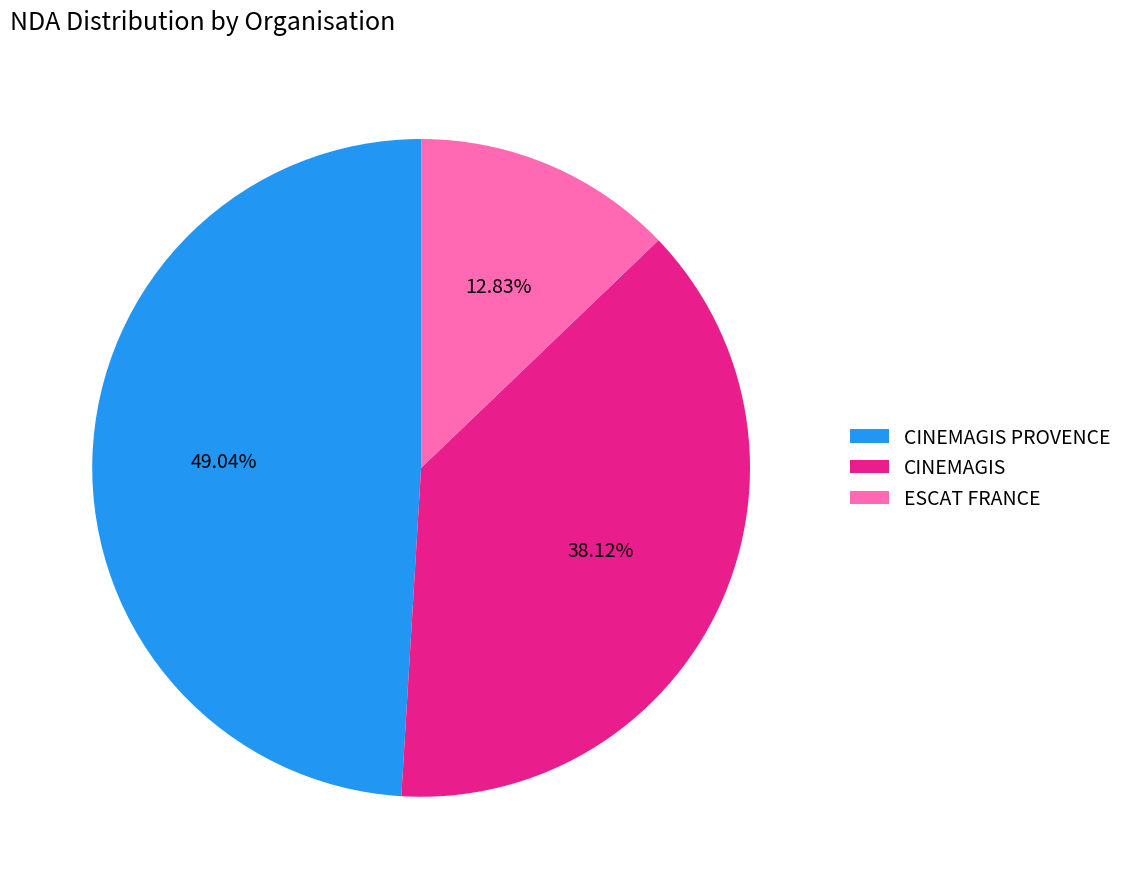

Is it true that CINEMAGIS PROVENCE is 49% of the pie?

True